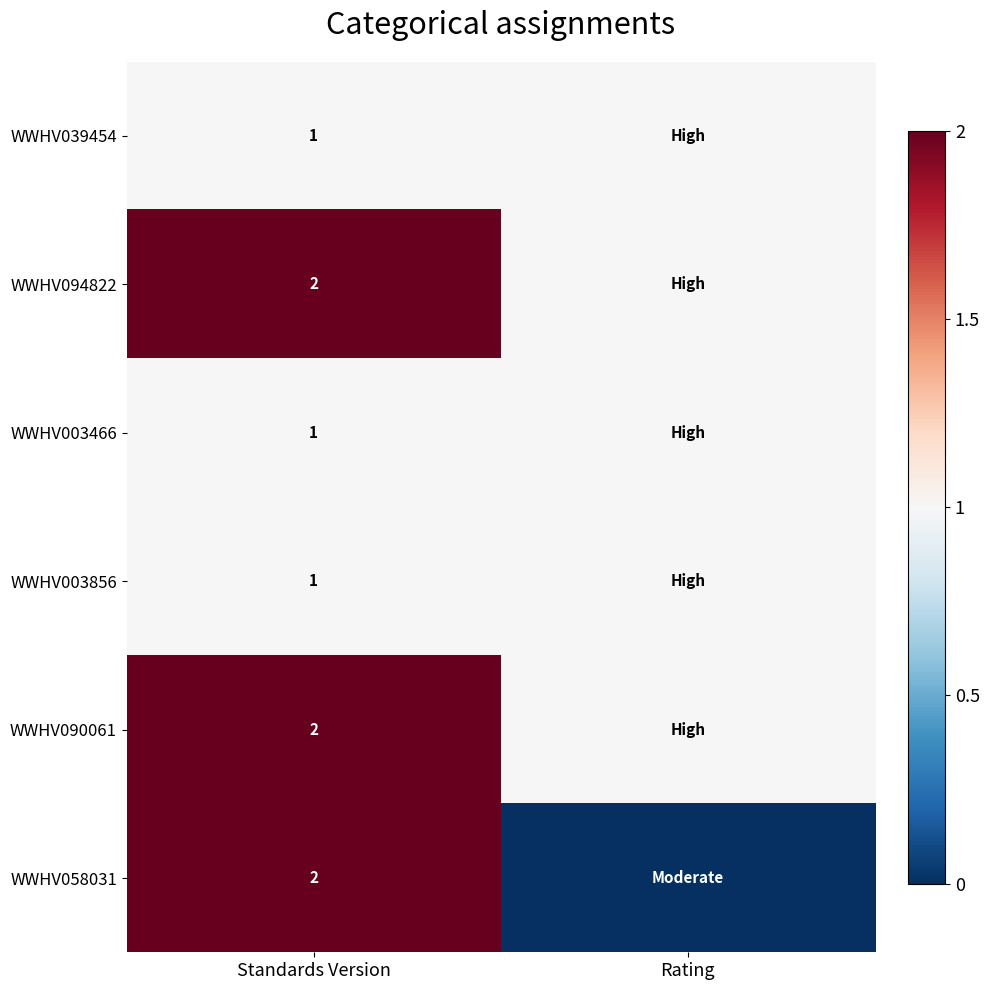

True or false: WWHV094822 has a value of 3 at Standards Version.

False